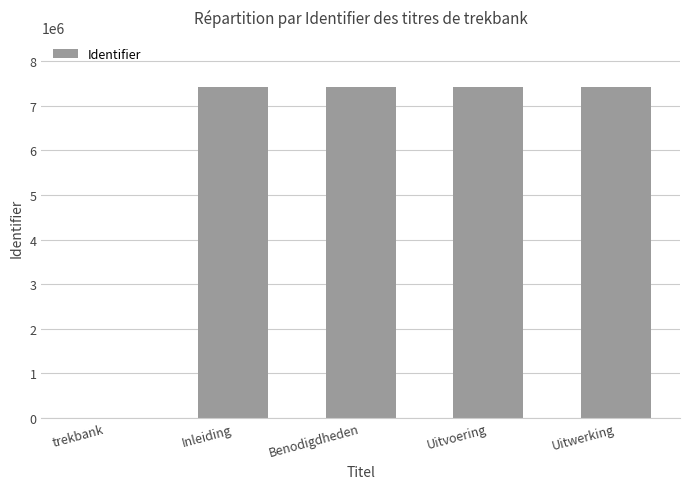

Read the value at Uitvoering.

7426904